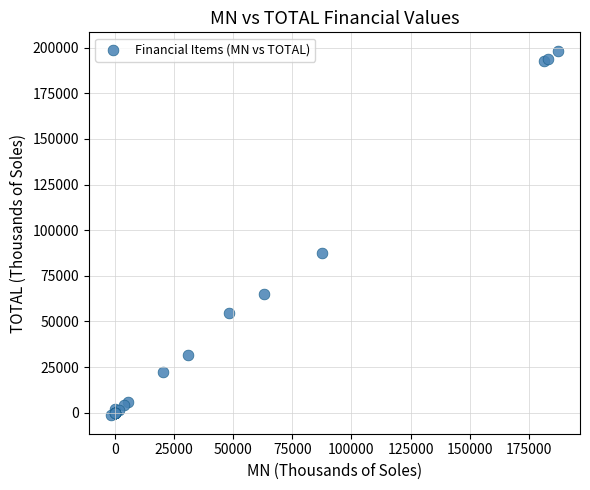

What Y value in the scatter plot is closest to 98448?

87676.3